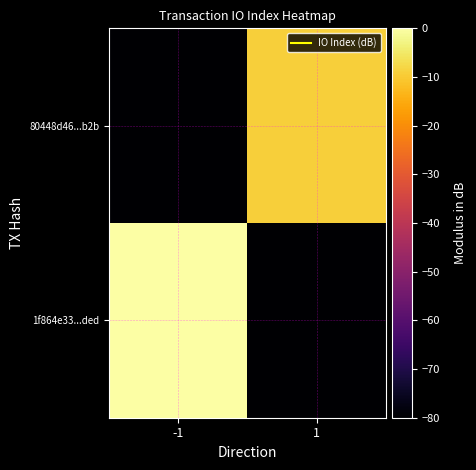

Which label corresponds to the smallest value in the chart?

1